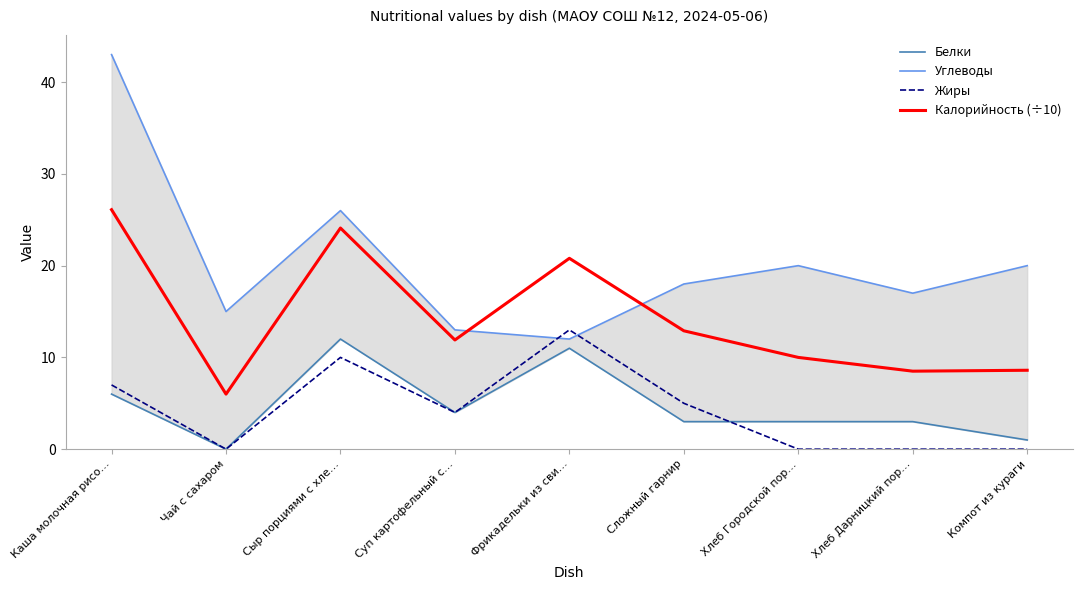

What is the difference between the highest and lowest values at Хлеб Дарницкий пор…?

17.0